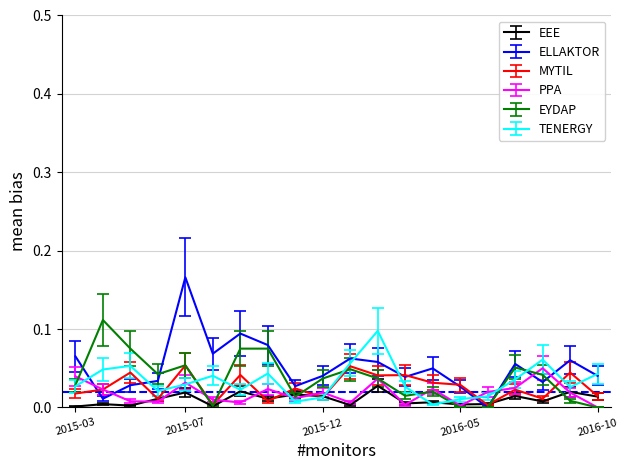

Does the chart have visible grid lines?

Yes